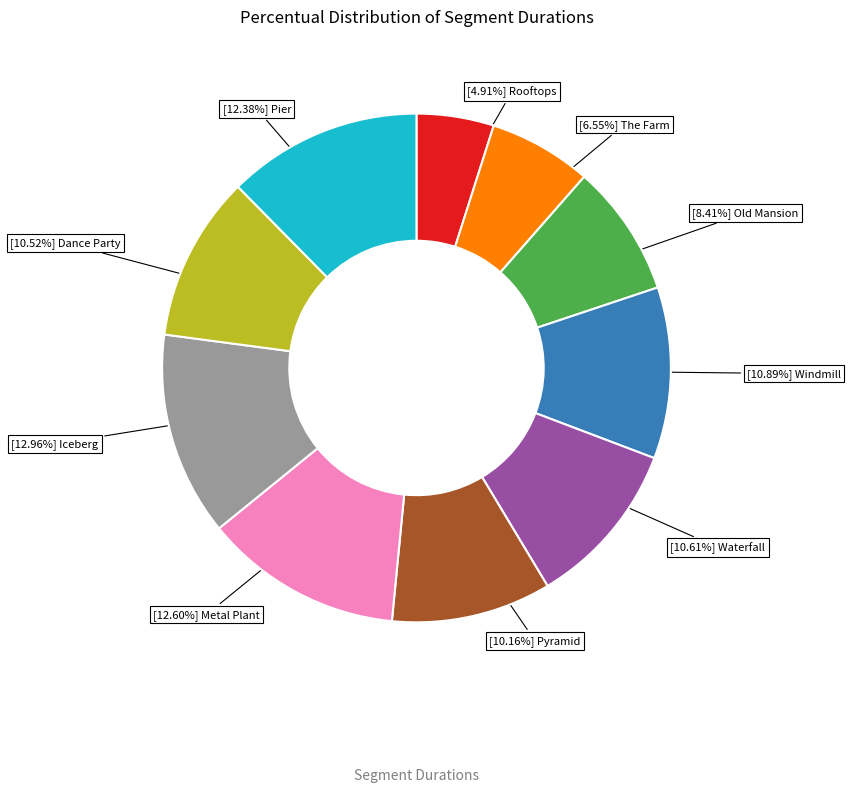

Is there a majority slice in this chart?

No